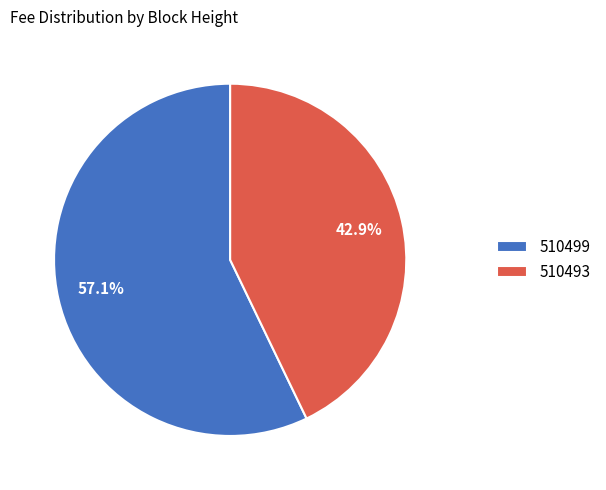

How much of the chart is everything except 510493?

57.1%